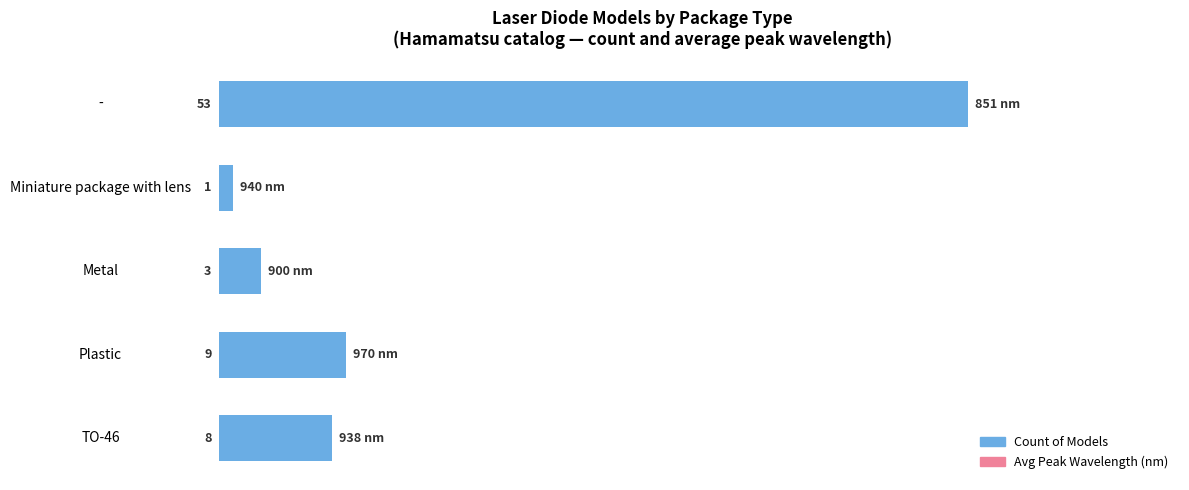

What is the difference between the values at - and Plastic?

44